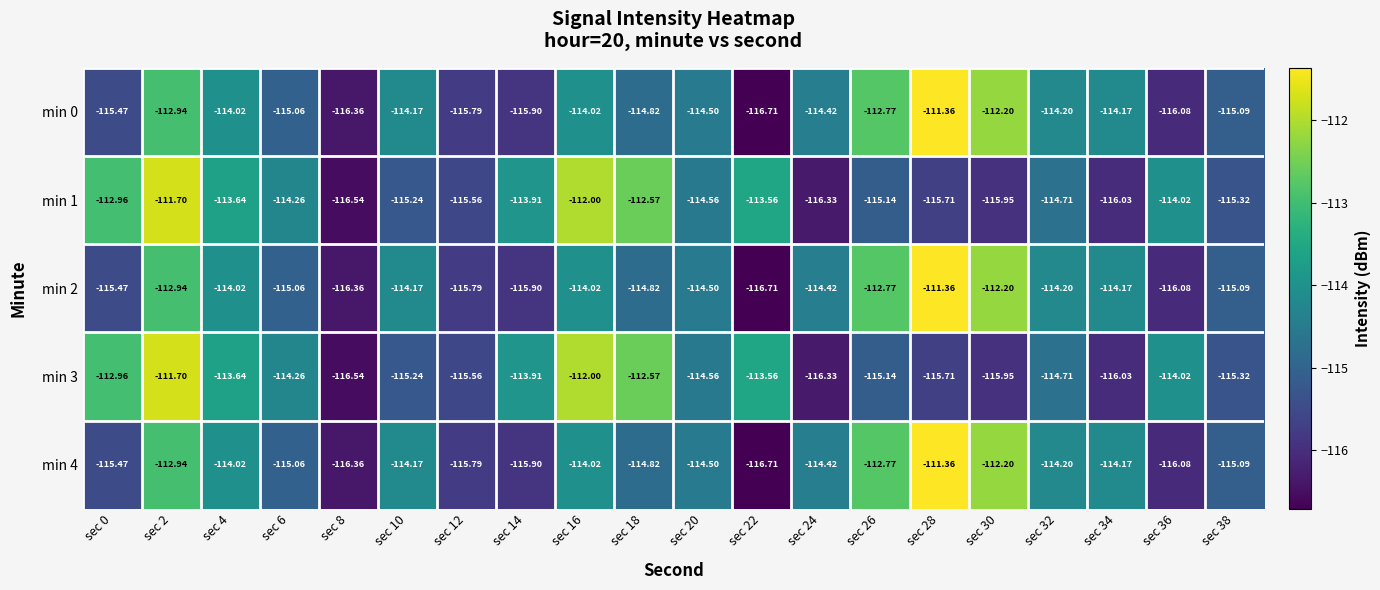

What is the greatest value displayed?

-111.4